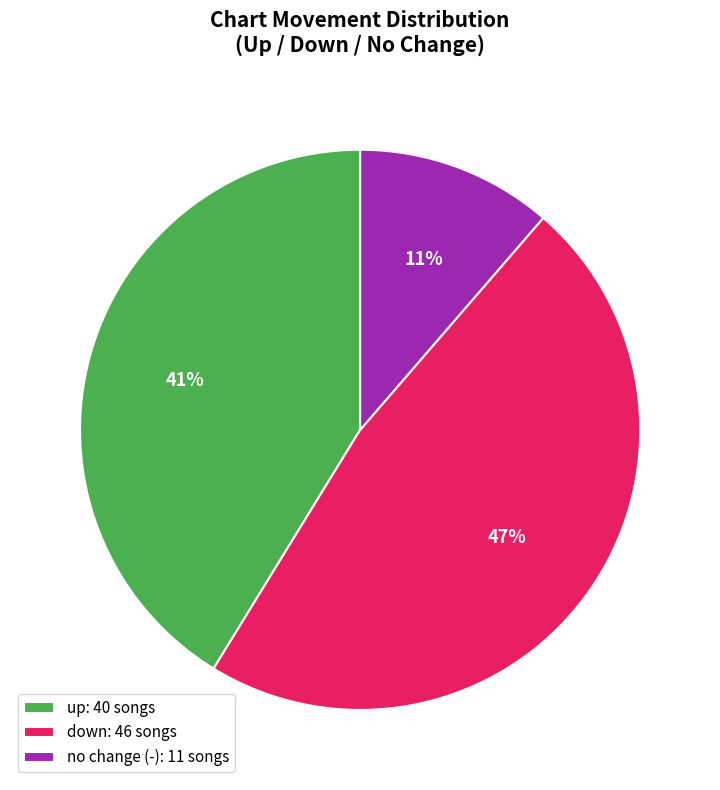

How many segments does this pie chart have?

3